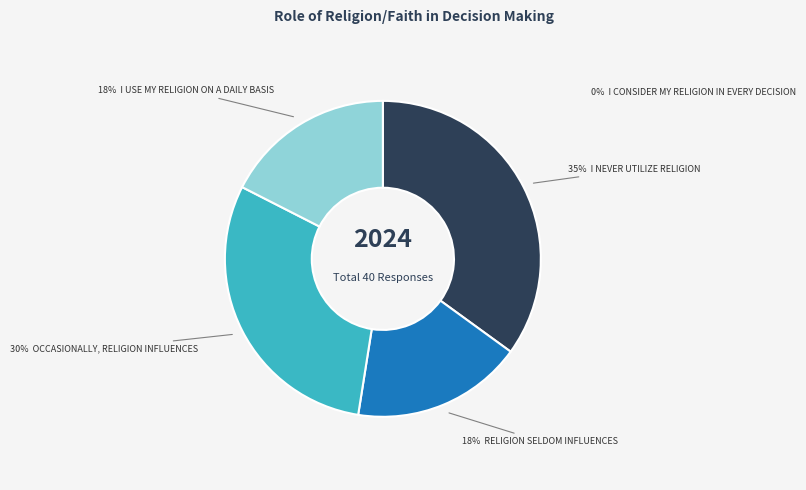

To the nearest percent, what percentage of the pie is Religion seldom influences?

18%